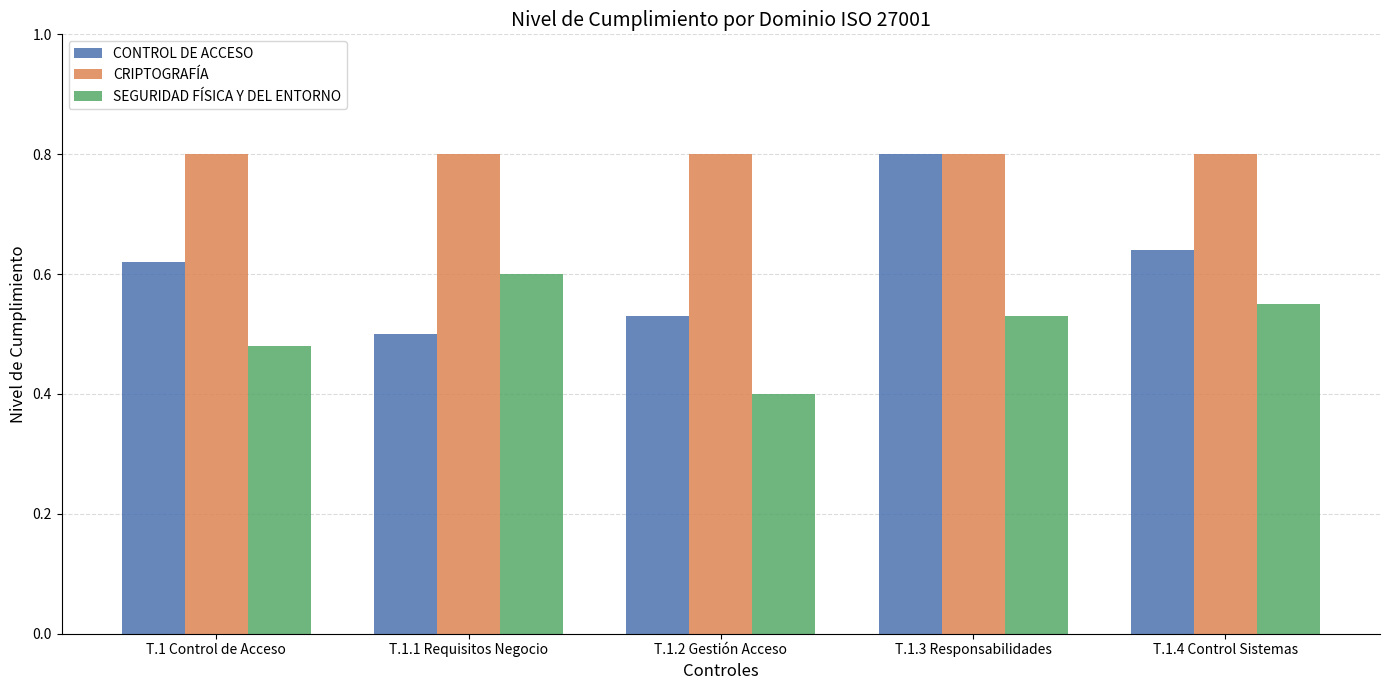

How many bars are there in total?

15